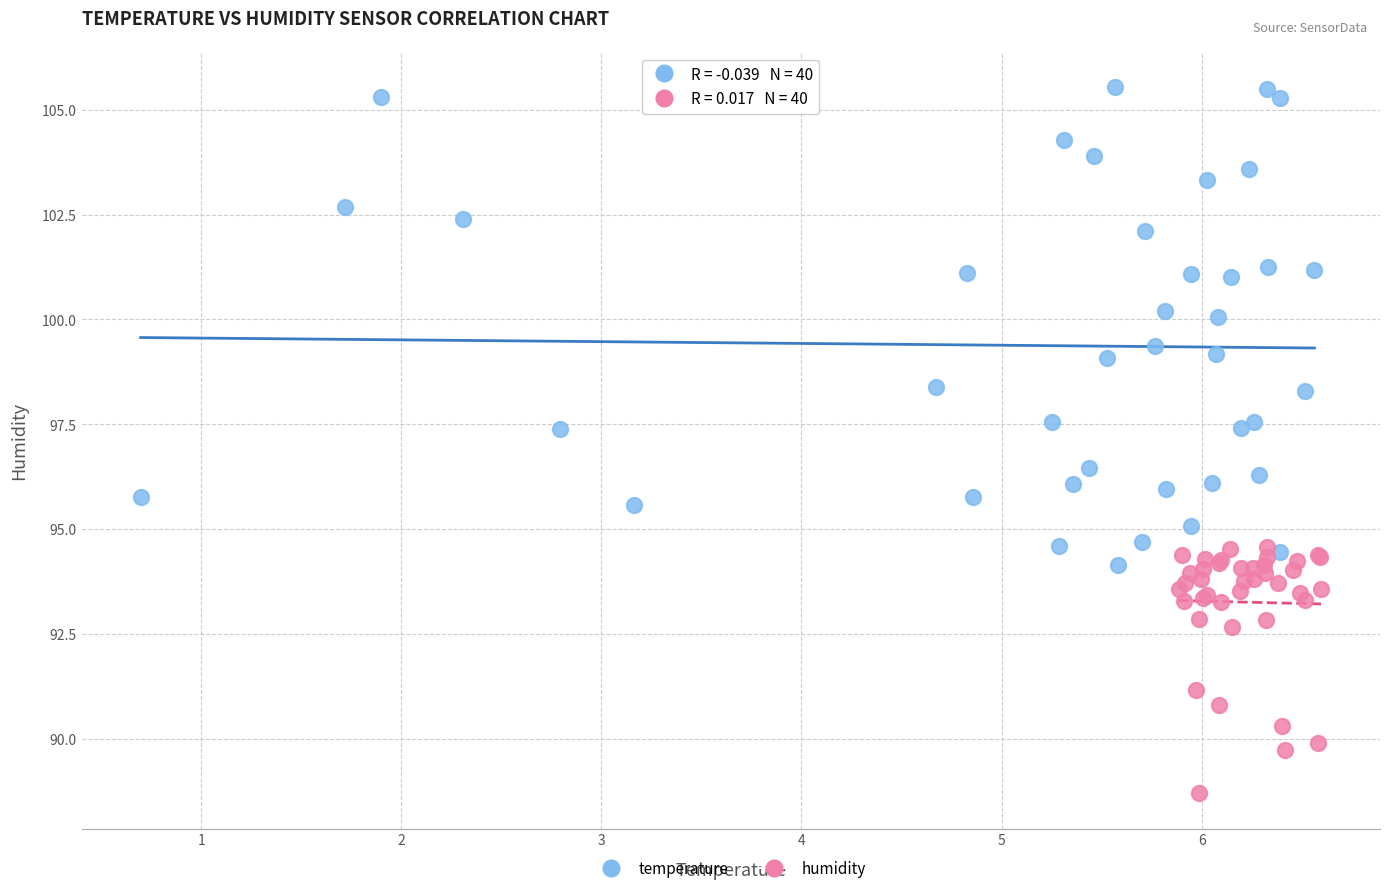

Which series has the widest spread of Y values?

temperature